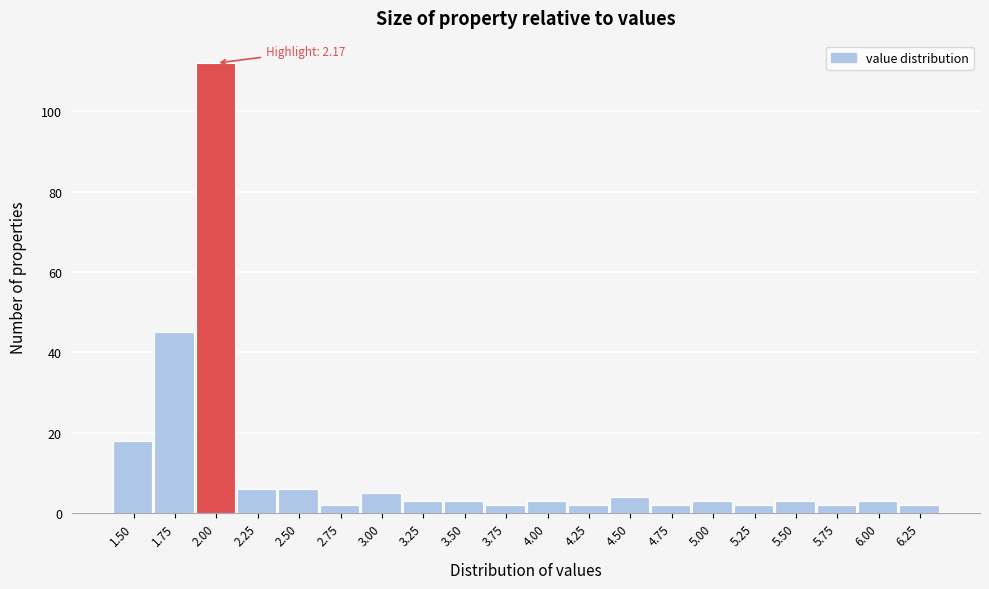

Reading right to left, list all the values displayed in this chart.

2	3	2	3	2	3	2	4	2	3	2	3	3	5	2	6	6	112	45	18